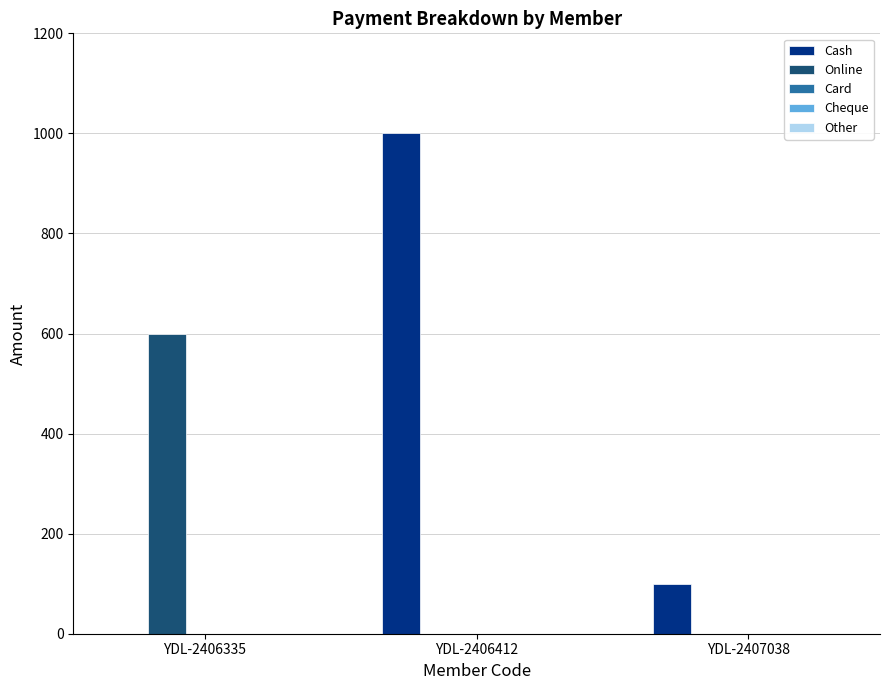

Which series has the largest range (max minus min)?

Cash